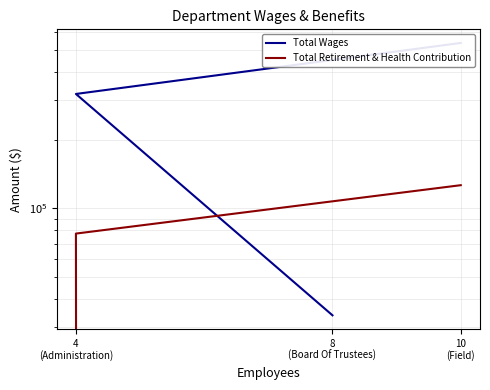

What is the value of the Total Retirement & Health Contribution point at the 1st from the left?

126631